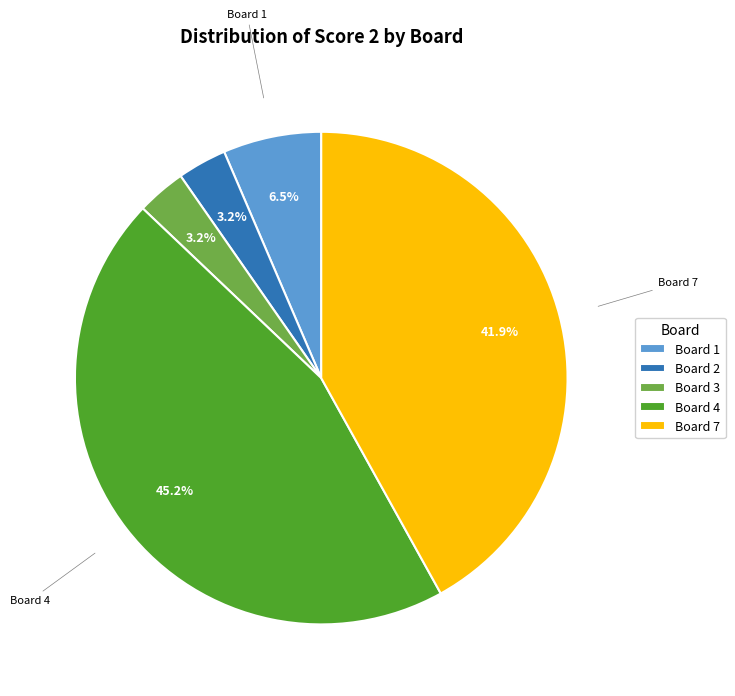

How many slices are in this pie chart?

5